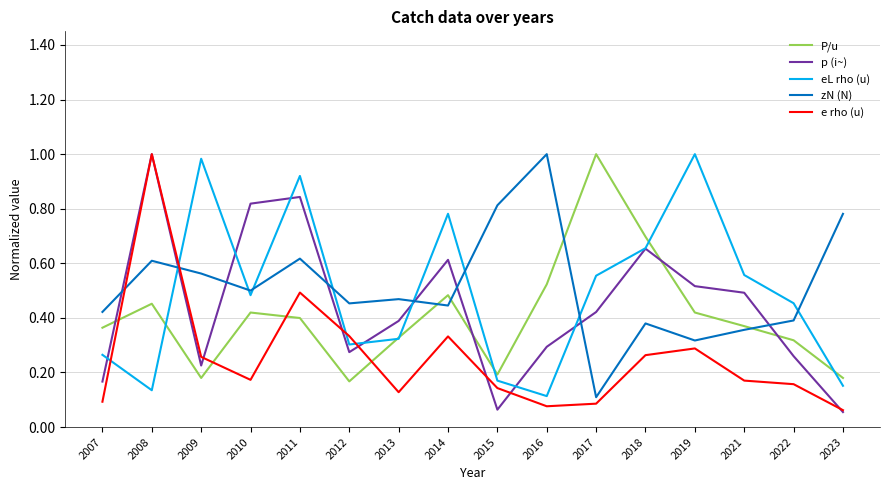

At which label does P/u reach its peak?

2017